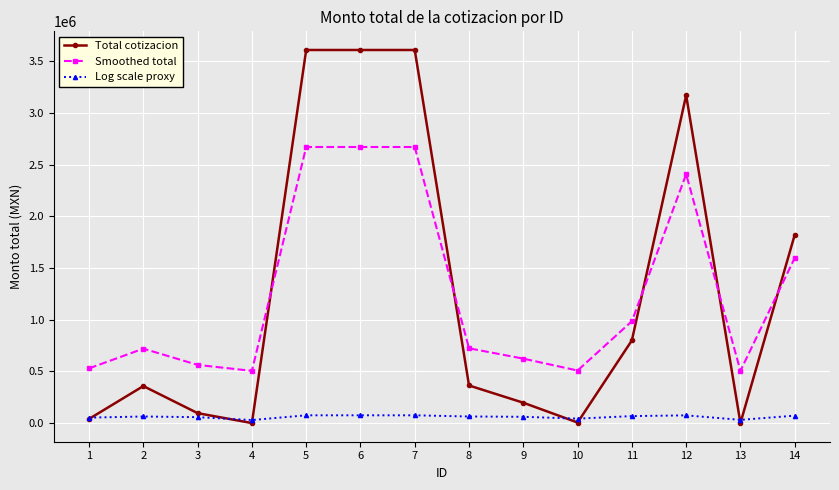

What is the greatest value displayed?

3610183.0